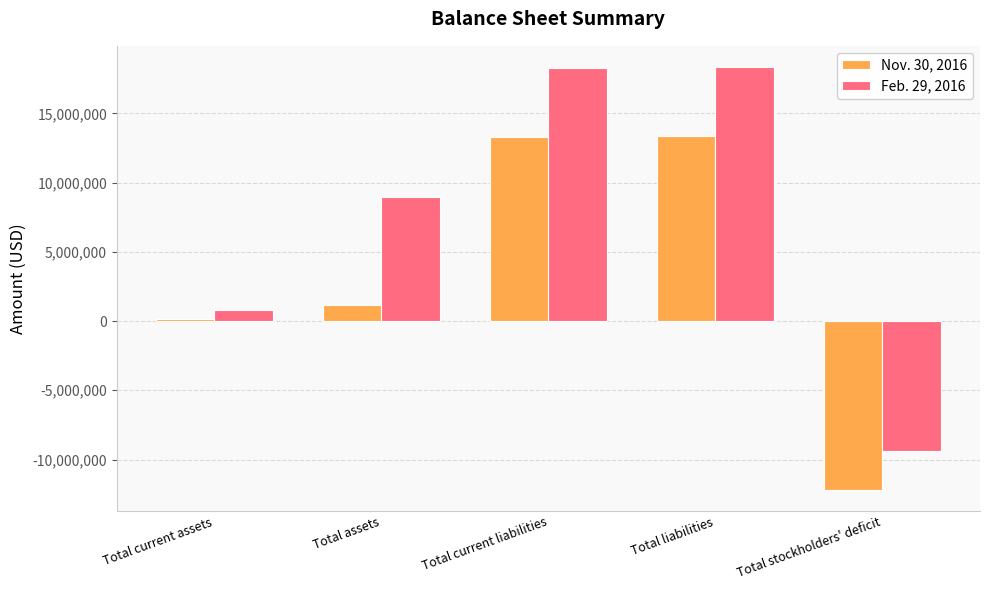

What is the difference between the maximum and second lowest values in the Feb. 29, 2016 series?

17515513